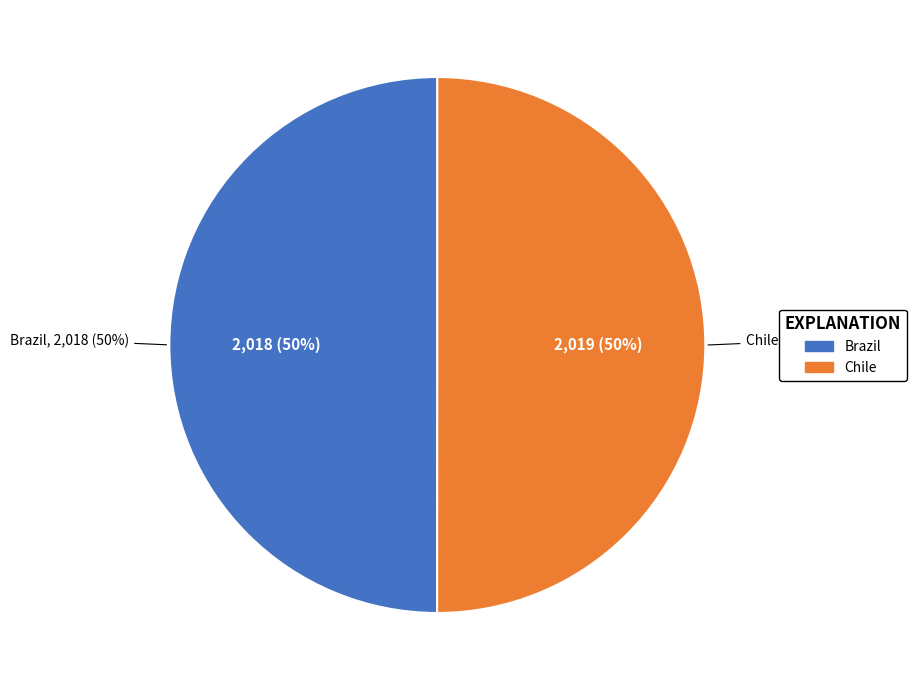

Which slice is the largest?

Chile